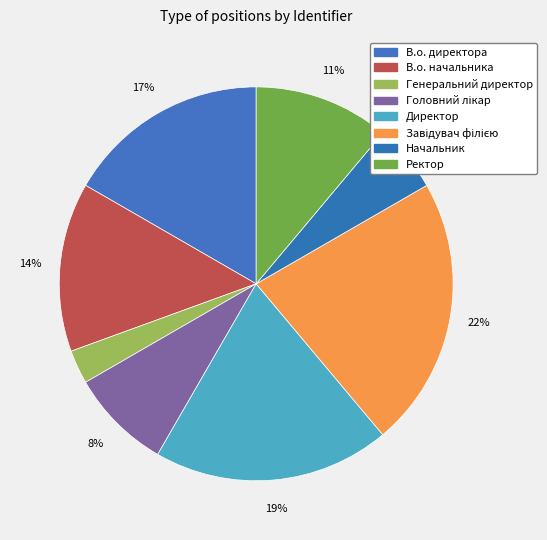

Does any single category account for the majority?

No